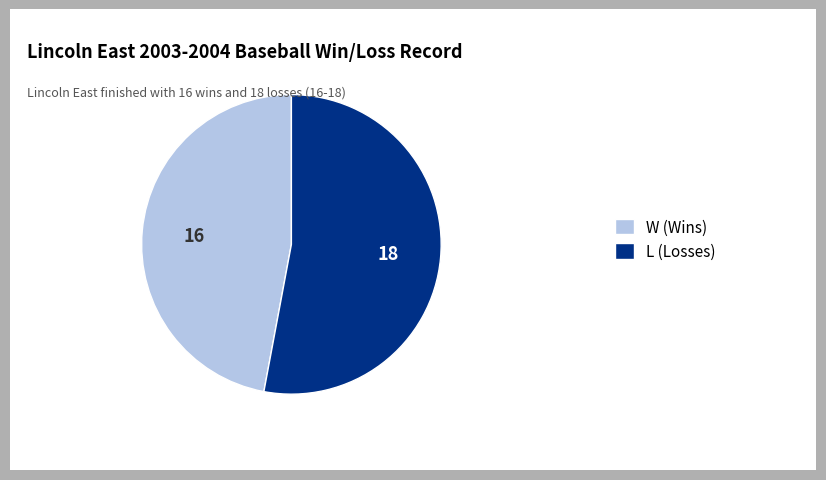

How many slices are in this pie chart?

2